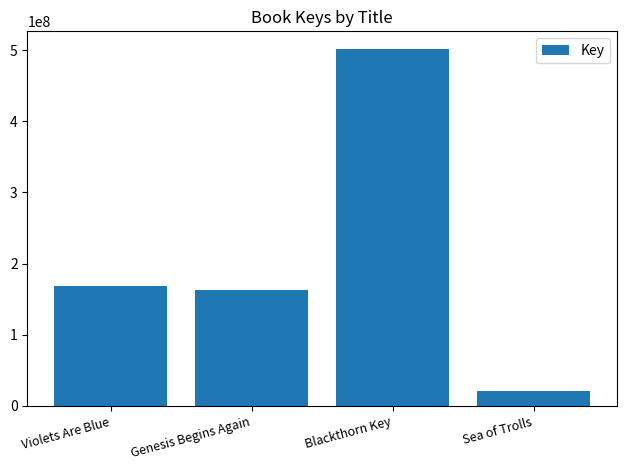

What is the greatest value displayed?

501383390